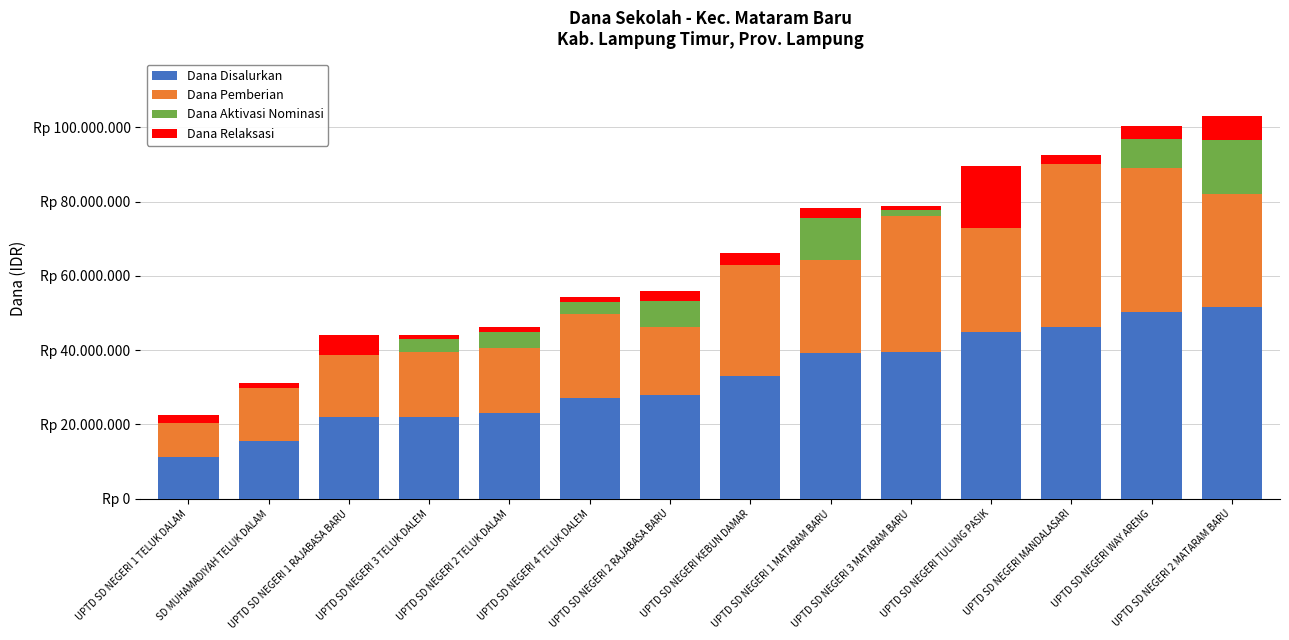

What is the difference between the second highest and minimum values in the Dana Aktivasi Nominasi series?

11250000